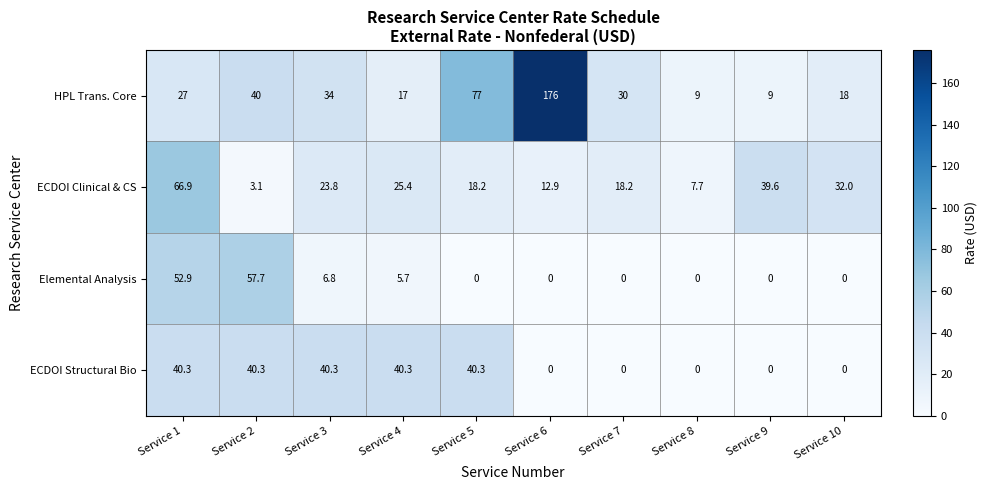

List the series in order of their peak value, lowest first.

ECDOI Structural Bio, Elemental Analysis, ECDOI Clinical & CS, HPL Trans. Core